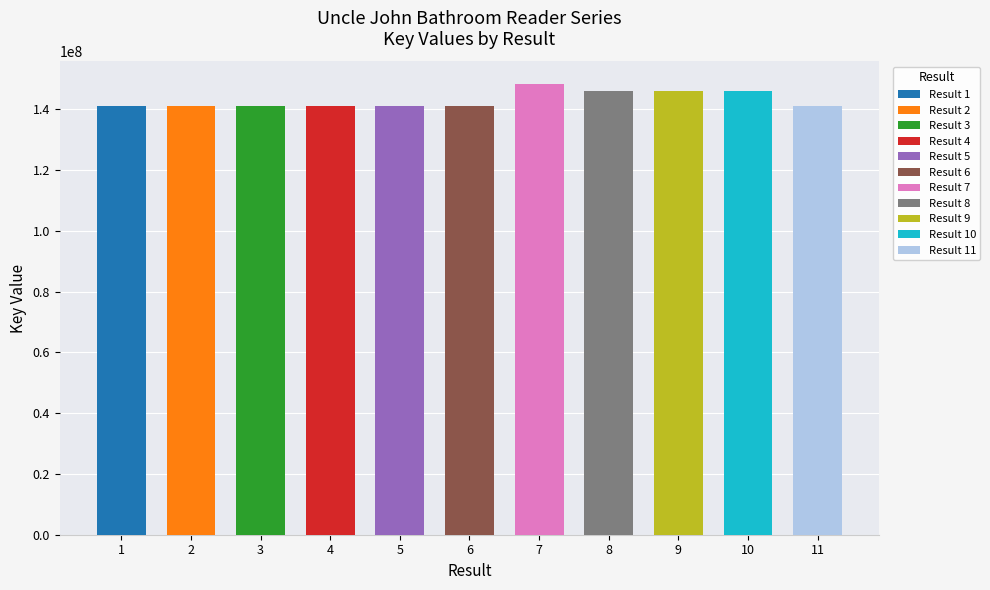

Which label corresponds to the smallest value in the chart?

5